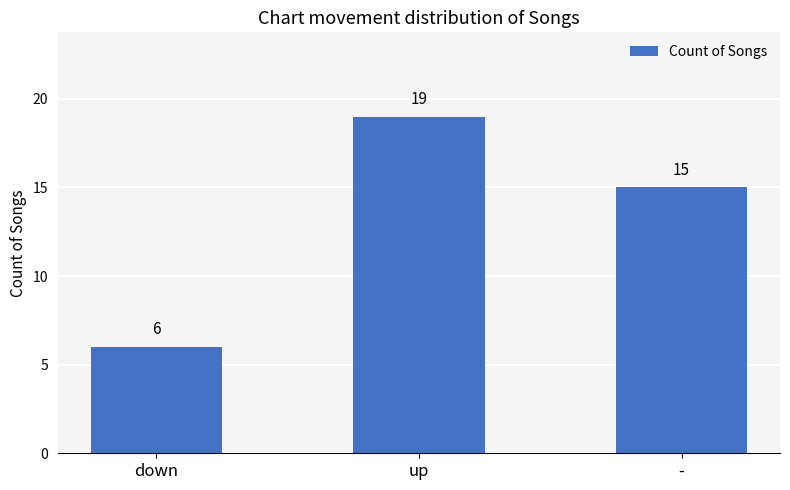

Does the chart contain stacked bars?

No